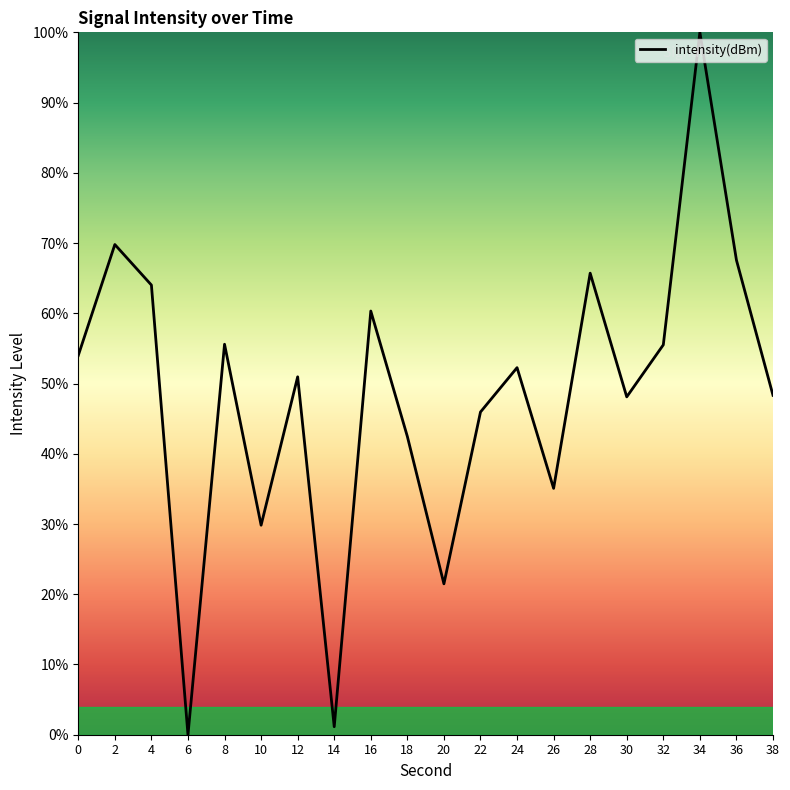

What is the difference between the second highest and minimum values?

69.8